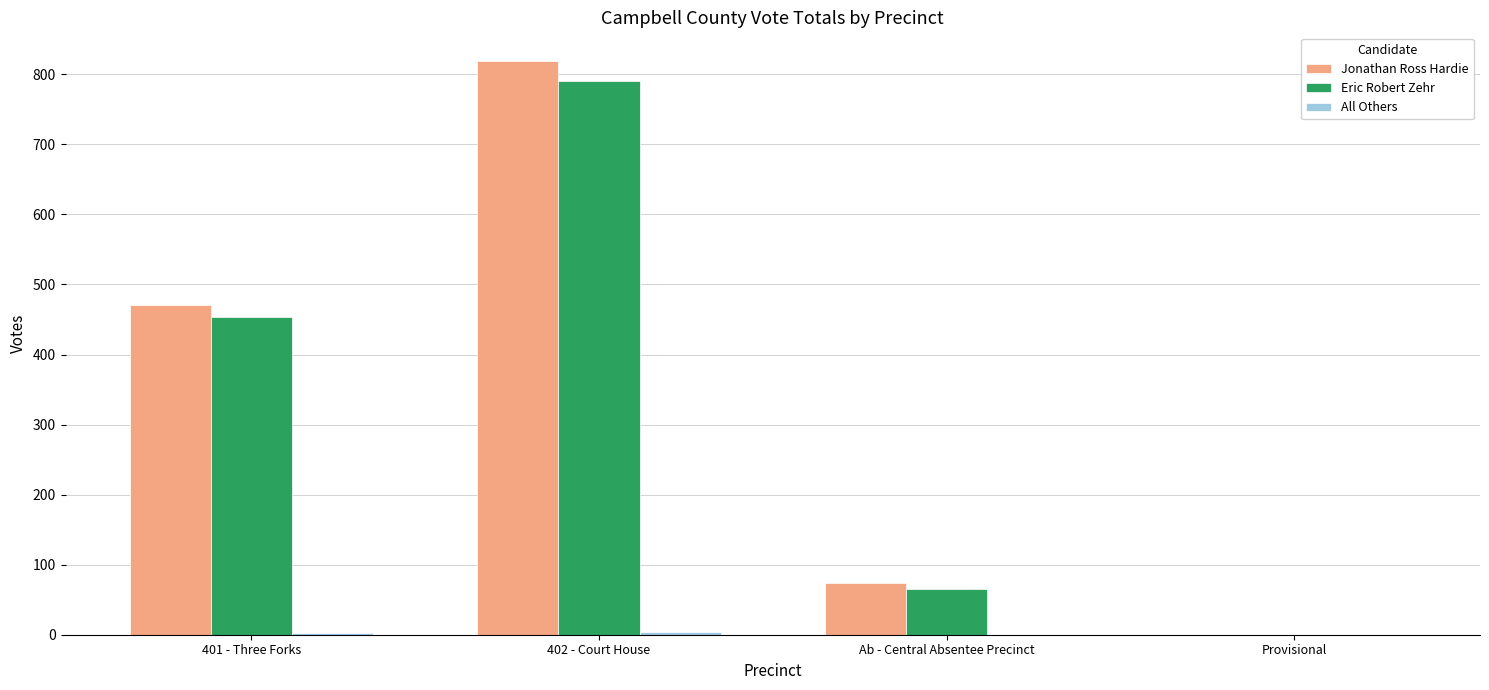

How many positive values does the Eric Robert Zehr series have?

3